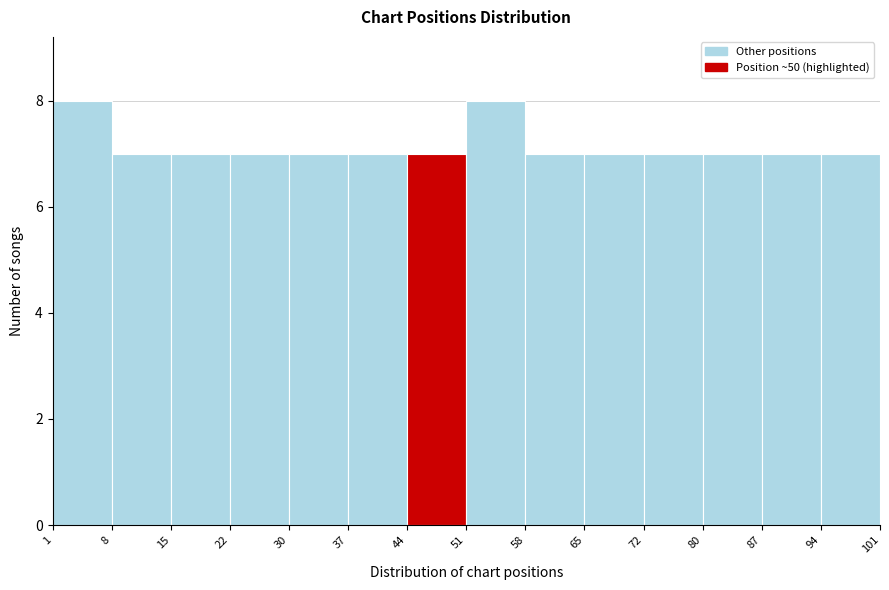

Reading left to right, list every bar in this chart as the range it spans on the x-axis followed by its height. The values are not printed on the chart, so give them approximately, as read against the axis.

1 to 8: 8
8 to 15: 7
15 to 22: 7
22 to 30: 7
30 to 37: 7
37 to 44: 7
44 to 51: 7
51 to 58: 8
58 to 65: 7
65 to 72: 7
72 to 80: 7
80 to 87: 7
87 to 94: 7
94 to 101: 7